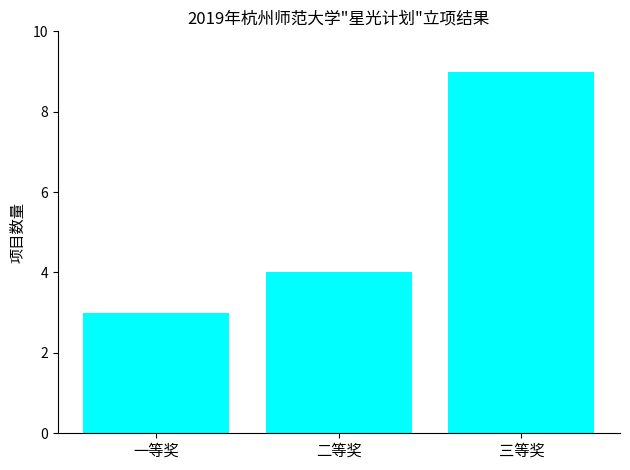

Reading left to right, what are all the values shown in this chart?

3	4	9